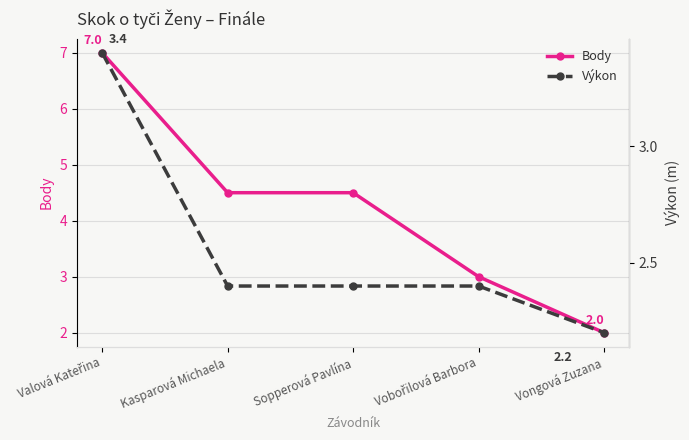

What is the value of the Body point at the 3rd from the left?

4.5